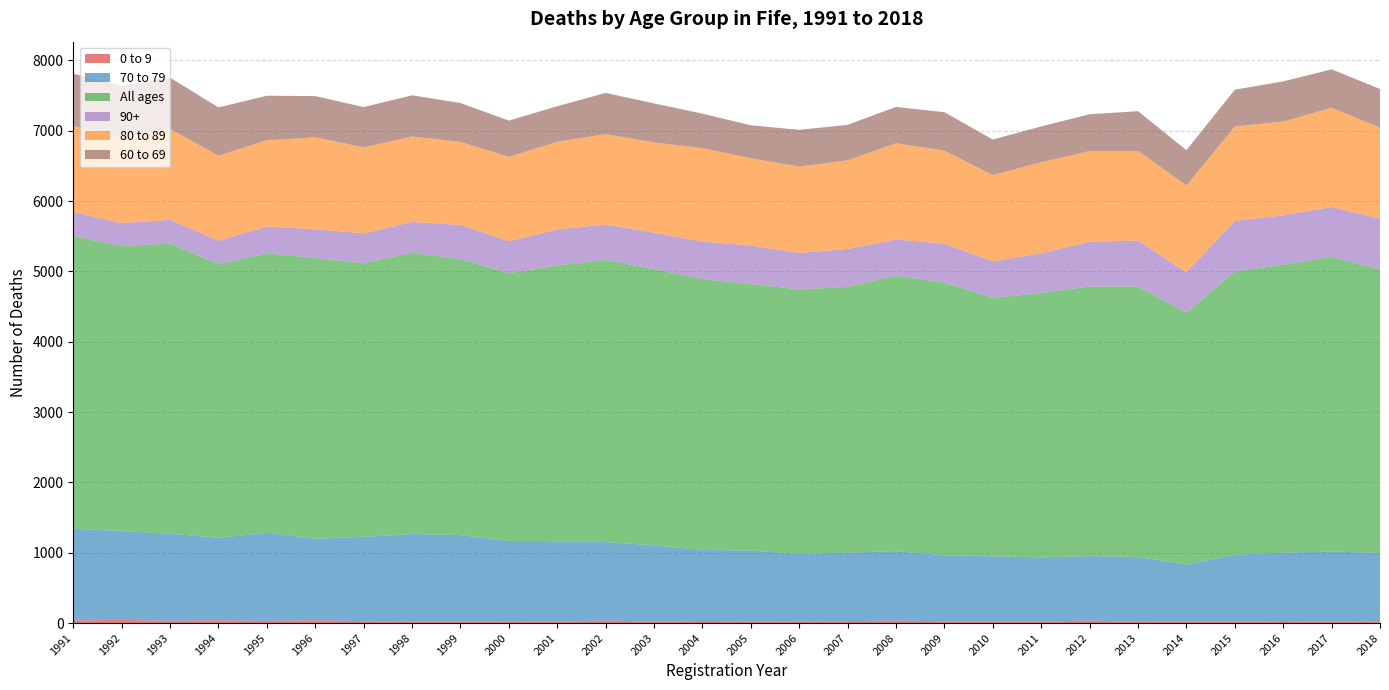

Reading left to right, extract all data points from this chart.

0 to 9: 1991=37	1992=45	1993=32	1994=39	1995=31	1996=39	1997=27	1998=26	1999=24	2000=15	2001=21	2002=36	2003=20	2004=30	2005=25	2006=26	2007=28	2008=34	2009=26	2010=19	2011=20	2012=36	2013=15	2014=21	2015=21	2016=29	2017=19	2018=16
70 to 79: 1991=1305	1992=1264	1993=1238	1994=1174	1995=1251	1996=1160	1997=1199	1998=1240	1999=1227	2000=1151	2001=1143	2002=1116	2003=1084	2004=1010	2005=1006	2006=958	2007=973	2008=989	2009=938	2010=930	2011=914	2012=916	2013=924	2014=811	2015=952	2016=972	2017=997	2018=982
All ages: 1991=4158	1992=4051	1993=4126	1994=3890	1995=3973	1996=3992	1997=3889	1998=3998	1999=3924	2000=3809	2001=3918	2002=4012	2003=3927	2004=3851	2005=3788	2006=3759	2007=3780	2008=3916	2009=3874	2010=3673	2011=3759	2012=3832	2013=3845	2014=3577	2015=4027	2016=4091	2017=4189	2018=4028
90+: 1991=343	1992=326	1993=338	1994=333	1995=383	1996=408	1997=425	1998=439	1999=485	2000=453	2001=515	2002=501	2003=519	2004=532	2005=549	2006=519	2007=537	2008=514	2009=556	2010=521	2011=565	2012=637	2013=655	2014=577	2015=717	2016=705	2017=710	2018=721
80 to 89: 1991=1223	1992=1216	1993=1292	1994=1208	1995=1226	1996=1306	1997=1223	1998=1215	1999=1181	2000=1200	2001=1245	2002=1286	2003=1283	2004=1329	2005=1240	2006=1227	2007=1261	2008=1368	2009=1322	2010=1226	2011=1294	2012=1290	2013=1273	2014=1235	2015=1344	2016=1333	2017=1410	2018=1297
60 to 69: 1991=744	1992=738	1993=728	1994=687	1995=633	1996=587	1997=573	1998=585	1999=553	2000=515	2001=506	2002=586	2003=555	2004=490	2005=469	2006=523	2007=505	2008=517	2009=547	2010=505	2011=509	2012=523	2013=565	2014=502	2015=522	2016=571	2017=547	2018=549